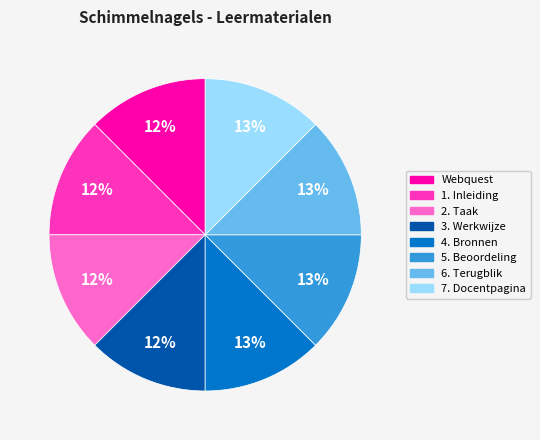

To the nearest percent, what percentage of the pie is 6. Terugblik?

13%